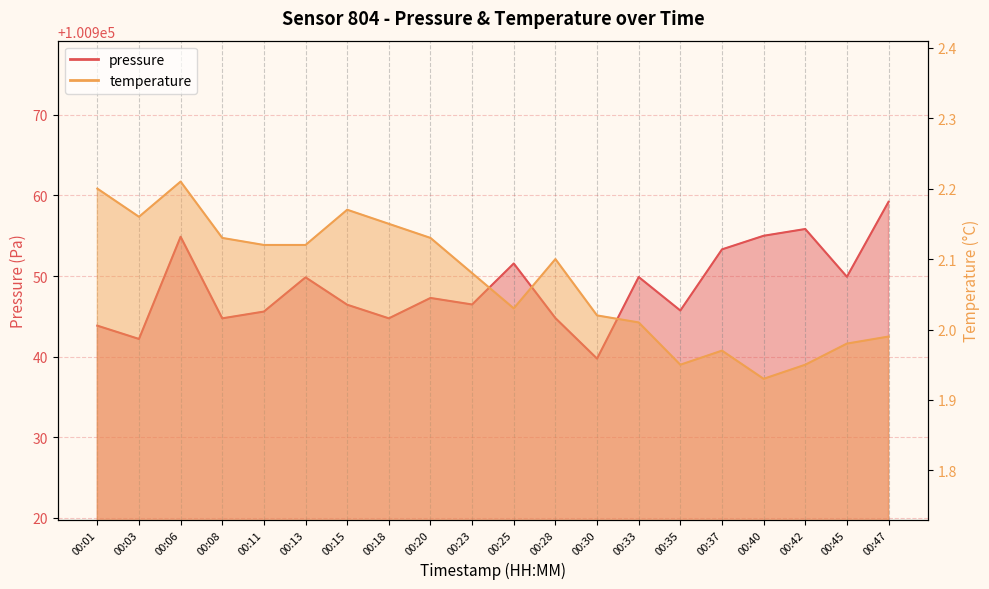

Which category has the highest value in the pressure series?

00:47